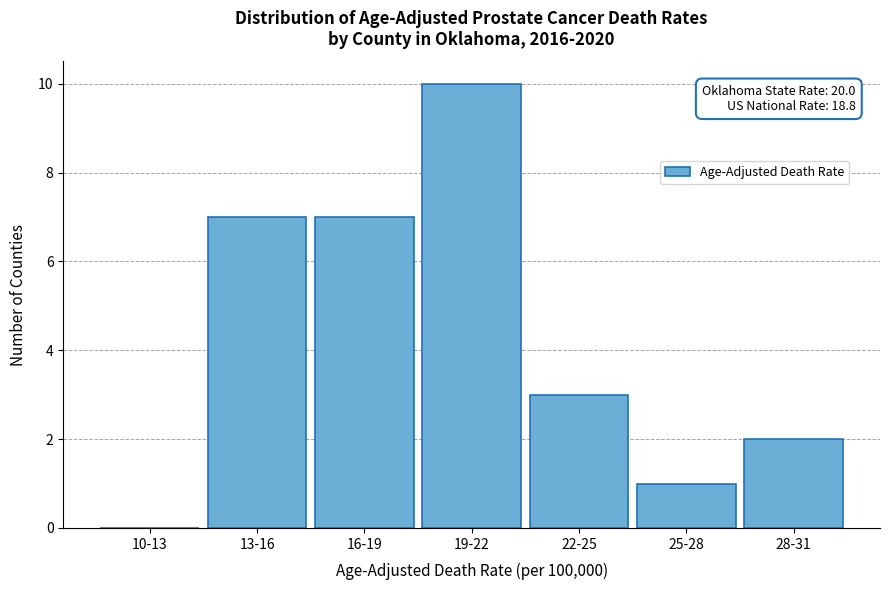

Reading right to left, transcribe all the data shown in this chart.

28-31=2	25-28=1	22-25=3	19-22=10	16-19=7	13-16=7	10-13=0